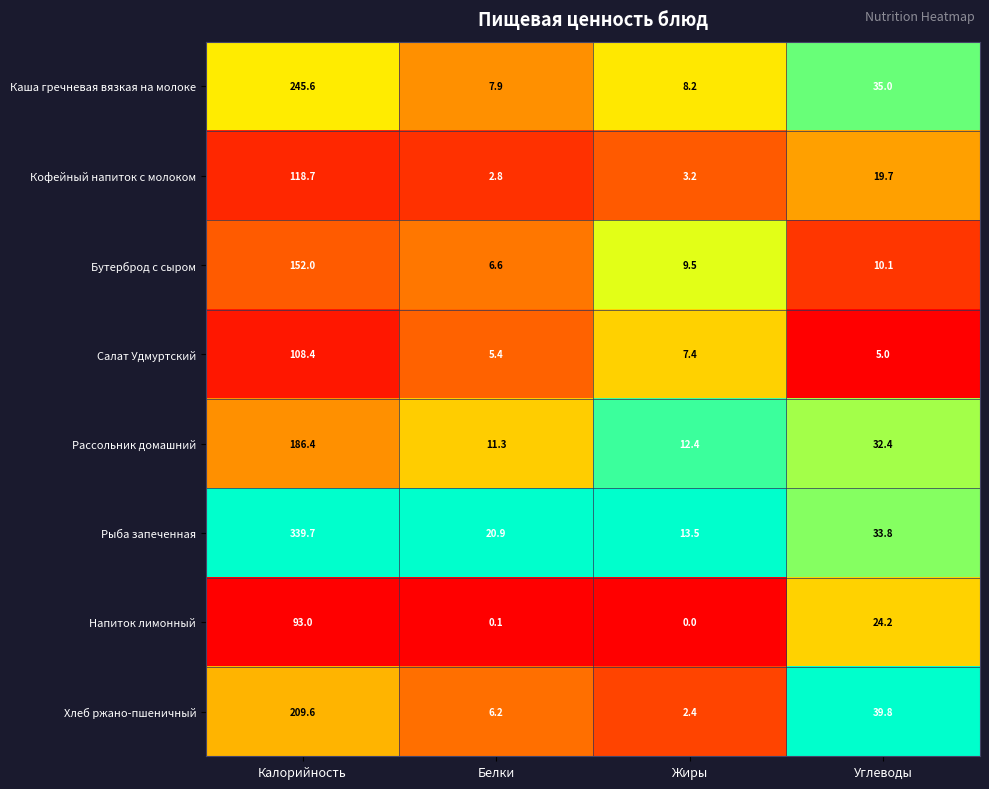

At which category is the sum across all series the highest?

Калорийность